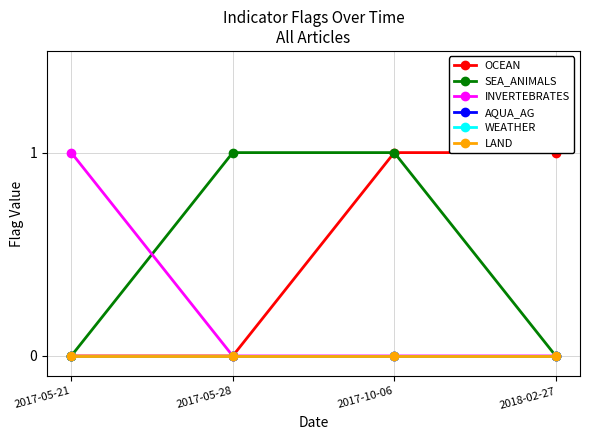

What is the difference between the SEA_ANIMALS values at 2018-02-27 and 2017-05-28?

1